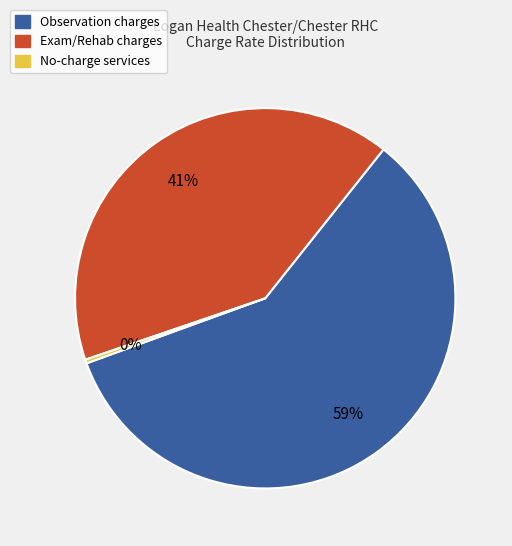

Rank the categories by value from lowest to highest.

No-charge services, Exam/Rehab charges, Observation charges